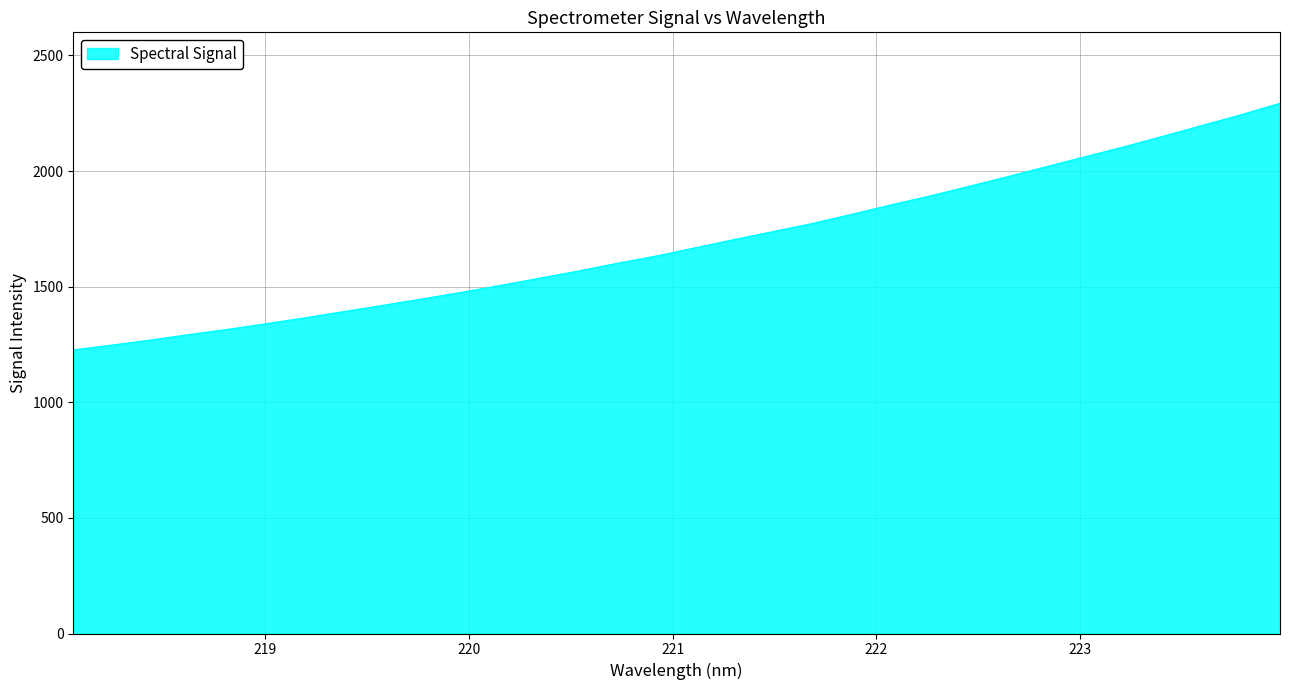

True or false: there are more than 1 points higher than both neighbors.

False